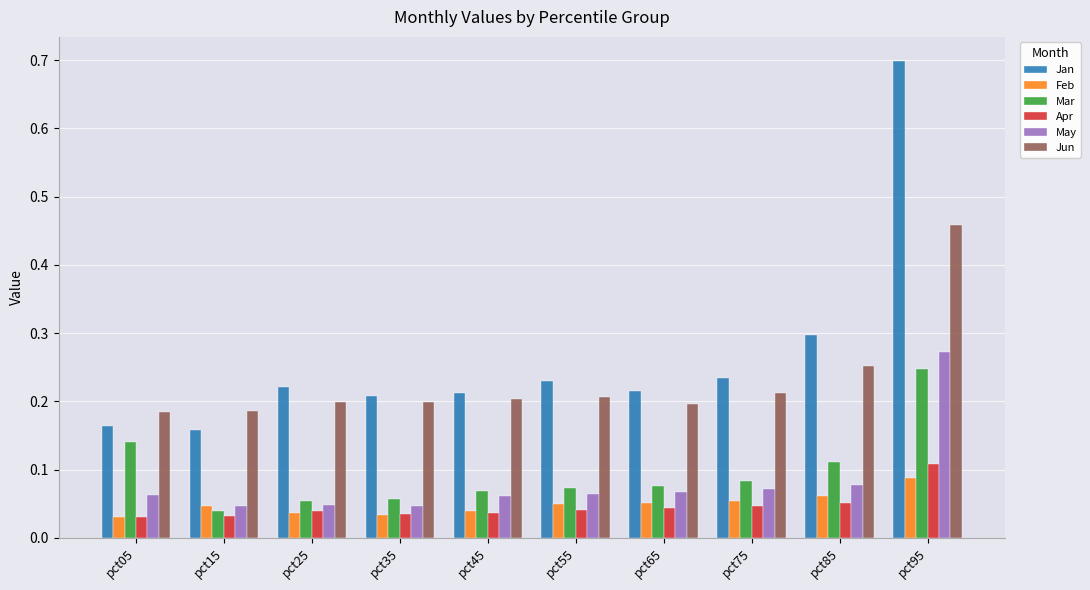

Count the Jan values in the range 0 to 1.

10